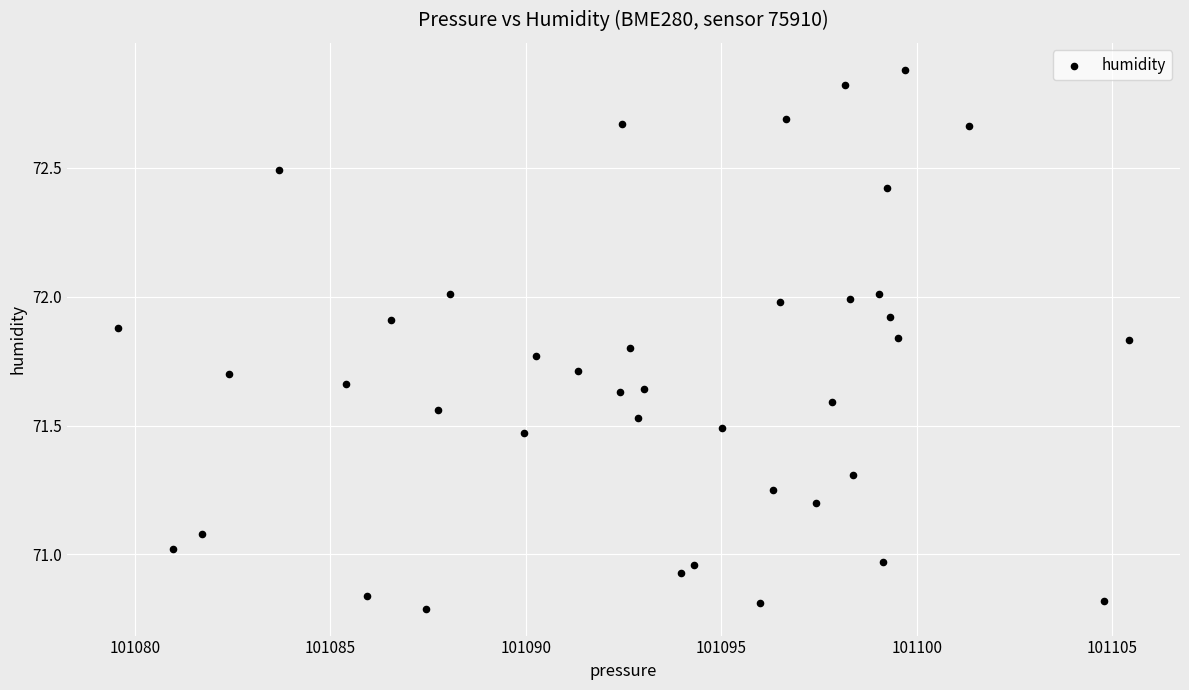

What is the range of X values (max minus min)?

25.9